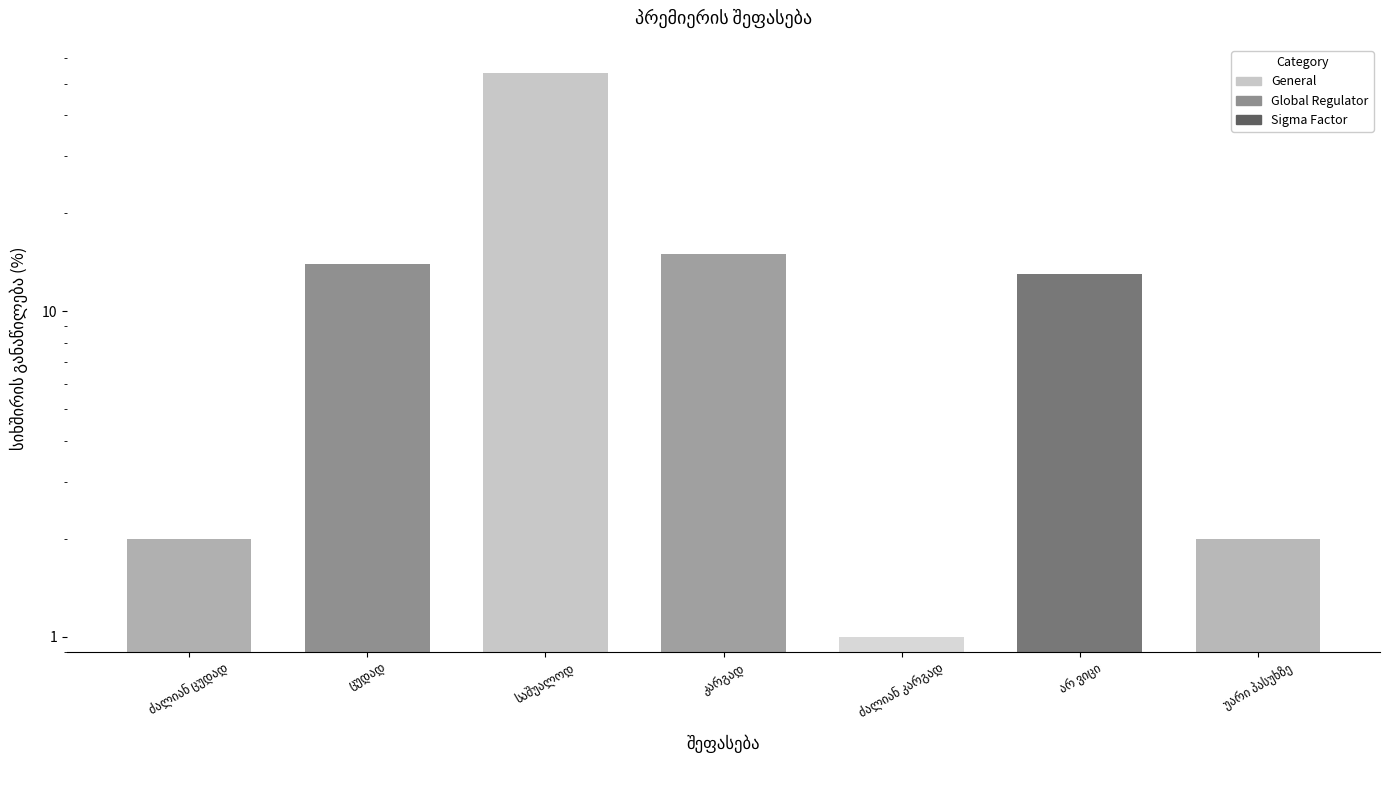

Reading left to right, transcribe all the data shown in this chart.

ძალიან ცუდად=2	ცუდად=14	საშუალოდ=54	კარგად=15	ძალიან კარგად=1	არ ვიცი=13	უარი პასუხზე=2